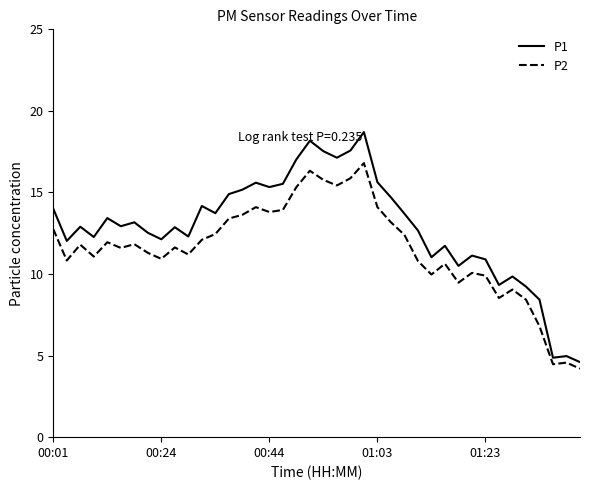

List the series in order of their overall mean, highest first.

P1, P2